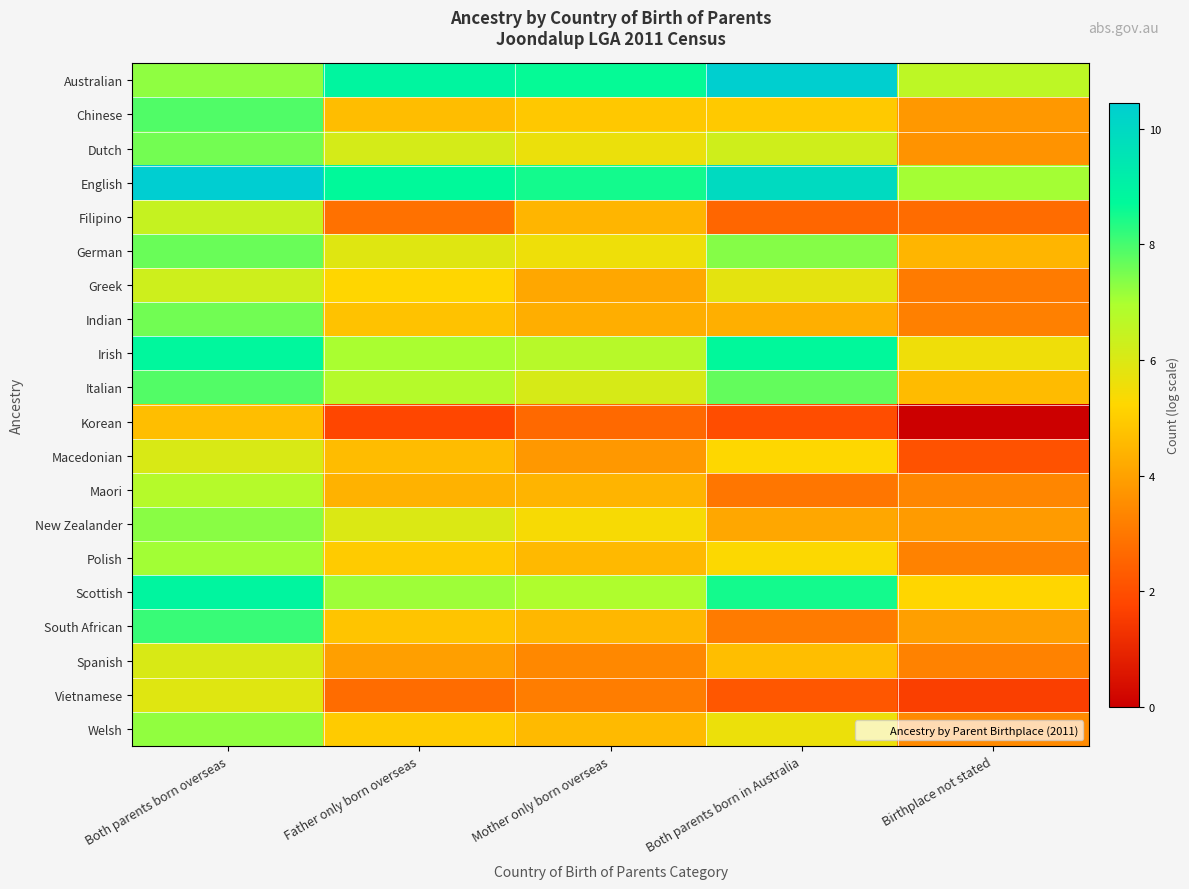

Reading left to right, list all the values displayed in this chart.

Australian: Both parents born overseas=7.3	Father only born overseas=8.9	Mother only born overseas=8.6	Both parents born in Australia=10.4	Birthplace not stated=6.6
Chinese: Both parents born overseas=7.9	Father only born overseas=4.7	Mother only born overseas=4.9	Both parents born in Australia=4.9	Birthplace not stated=3.8
Dutch: Both parents born overseas=7.5	Father only born overseas=6.1	Mother only born overseas=5.6	Both parents born in Australia=6.3	Birthplace not stated=3.7
English: Both parents born overseas=10.5	Father only born overseas=8.7	Mother only born overseas=8.5	Both parents born in Australia=9.9	Birthplace not stated=7.1
Filipino: Both parents born overseas=6.4	Father only born overseas=2.8	Mother only born overseas=4.5	Both parents born in Australia=2.6	Birthplace not stated=2.7
German: Both parents born overseas=7.6	Father only born overseas=5.9	Mother only born overseas=5.6	Both parents born in Australia=7.4	Birthplace not stated=4.5
Greek: Both parents born overseas=6.3	Father only born overseas=5.2	Mother only born overseas=4.1	Both parents born in Australia=5.8	Birthplace not stated=3.1
Indian: Both parents born overseas=7.6	Father only born overseas=4.8	Mother only born overseas=4.3	Both parents born in Australia=4.3	Birthplace not stated=3.2
Irish: Both parents born overseas=8.8	Father only born overseas=7.0	Mother only born overseas=6.7	Both parents born in Australia=8.7	Birthplace not stated=5.6
Italian: Both parents born overseas=7.9	Father only born overseas=6.8	Mother only born overseas=6.1	Both parents born in Australia=7.7	Birthplace not stated=4.6
Korean: Both parents born overseas=4.7	Father only born overseas=1.8	Mother only born overseas=2.6	Both parents born in Australia=1.9	Birthplace not stated=0.0
Macedonian: Both parents born overseas=6.0	Father only born overseas=4.6	Mother only born overseas=3.8	Both parents born in Australia=5.2	Birthplace not stated=2.1
Maori: Both parents born overseas=6.8	Father only born overseas=4.4	Mother only born overseas=4.4	Both parents born in Australia=2.9	Birthplace not stated=3.4
New Zealander: Both parents born overseas=7.3	Father only born overseas=6.0	Mother only born overseas=5.4	Both parents born in Australia=4.1	Birthplace not stated=3.9
Polish: Both parents born overseas=7.1	Father only born overseas=5.0	Mother only born overseas=4.5	Both parents born in Australia=5.3	Birthplace not stated=3.3
Scottish: Both parents born overseas=8.9	Father only born overseas=7.1	Mother only born overseas=6.9	Both parents born in Australia=8.5	Birthplace not stated=5.2
South African: Both parents born overseas=8.1	Father only born overseas=4.8	Mother only born overseas=4.5	Both parents born in Australia=3.1	Birthplace not stated=3.9
Spanish: Both parents born overseas=6.0	Father only born overseas=4.0	Mother only born overseas=3.4	Both parents born in Australia=4.7	Birthplace not stated=3.3
Vietnamese: Both parents born overseas=5.9	Father only born overseas=2.7	Mother only born overseas=3.1	Both parents born in Australia=2.2	Birthplace not stated=1.6
Welsh: Both parents born overseas=7.2	Father only born overseas=5.0	Mother only born overseas=4.6	Both parents born in Australia=5.6	Birthplace not stated=3.5